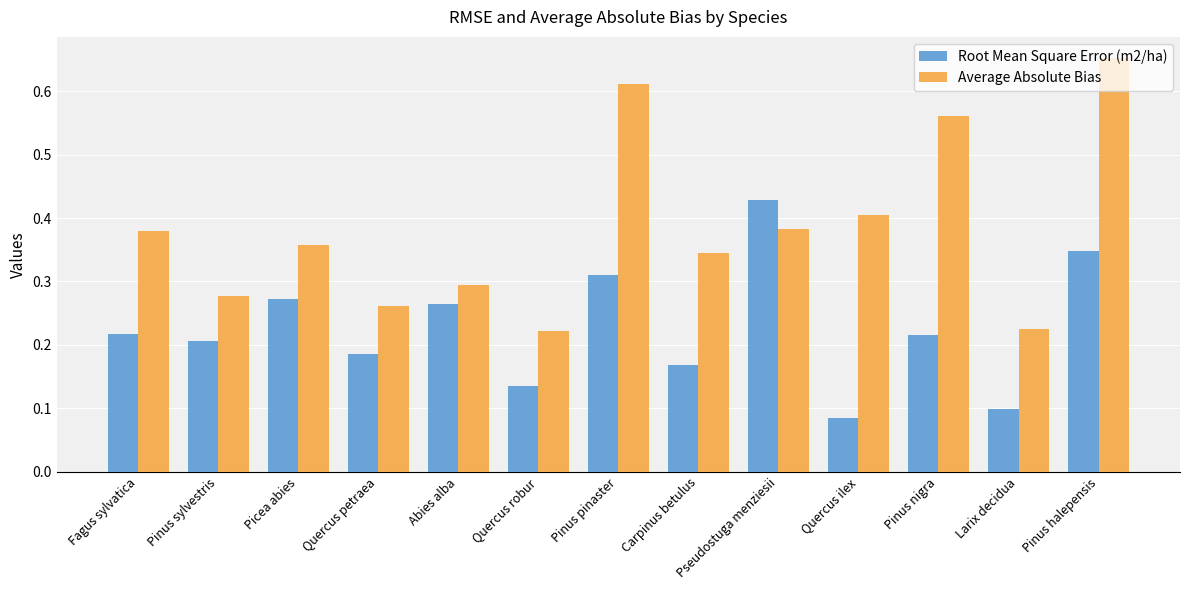

At how many categories does at least one series exceed 0?

13